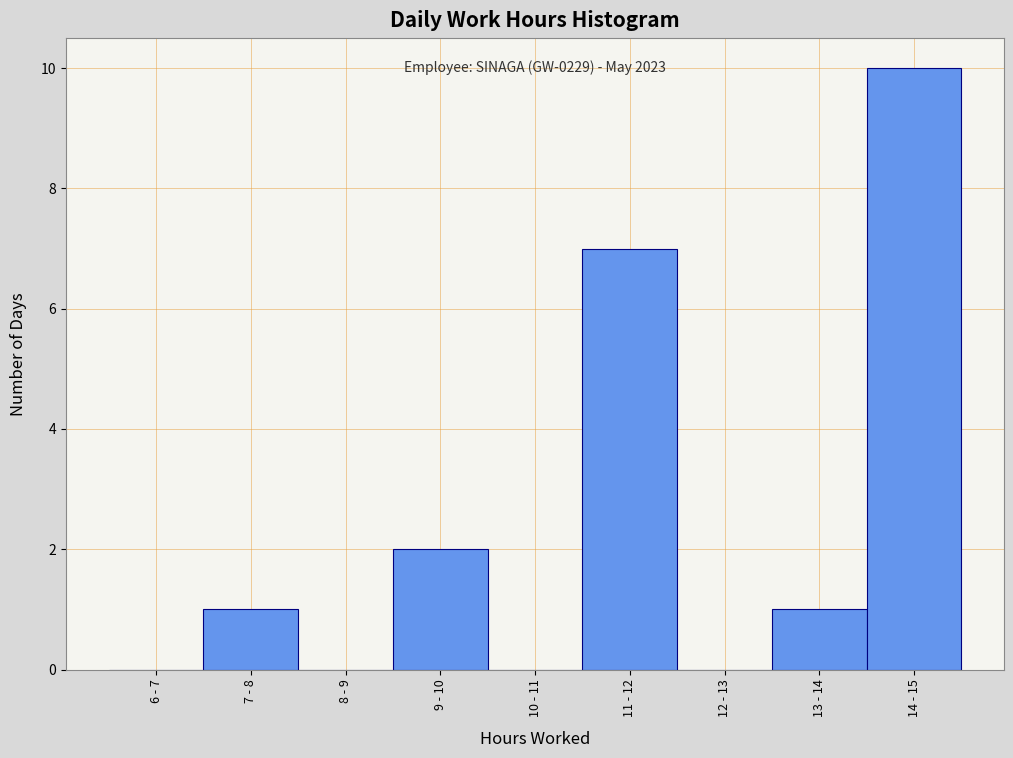

Reading left to right, list all the values displayed in this chart.

6 - 7=0	7 - 8=1	8 - 9=0	9 - 10=2	10 - 11=0	11 - 12=7	12 - 13=0	13 - 14=1	14 - 15=10